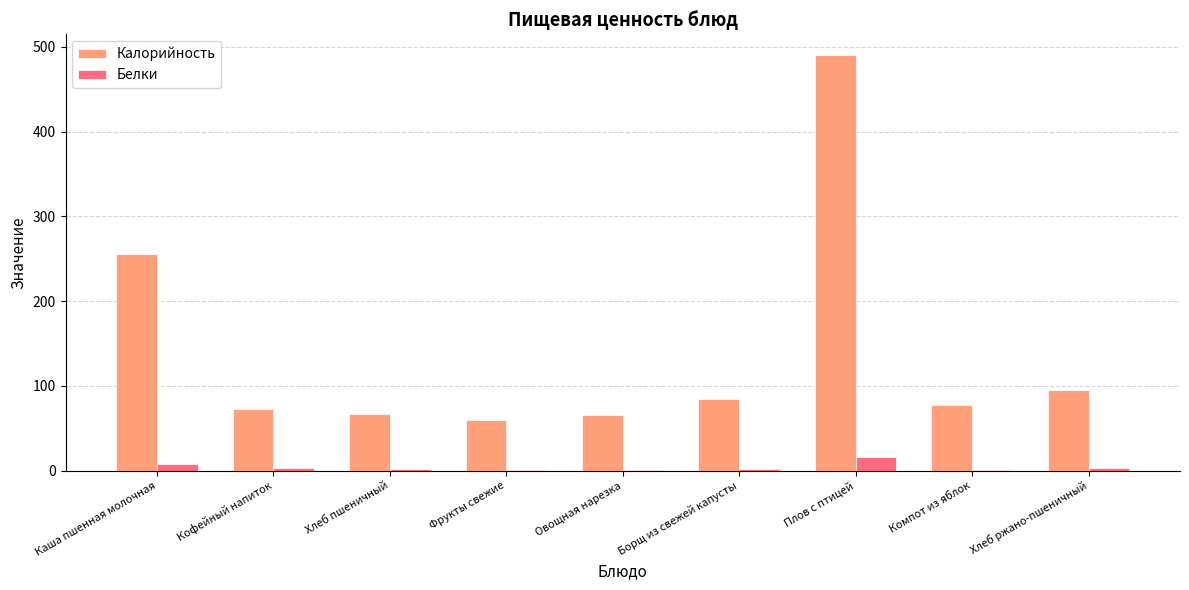

What are all the series names shown in the legend?

Калорийность, Белки